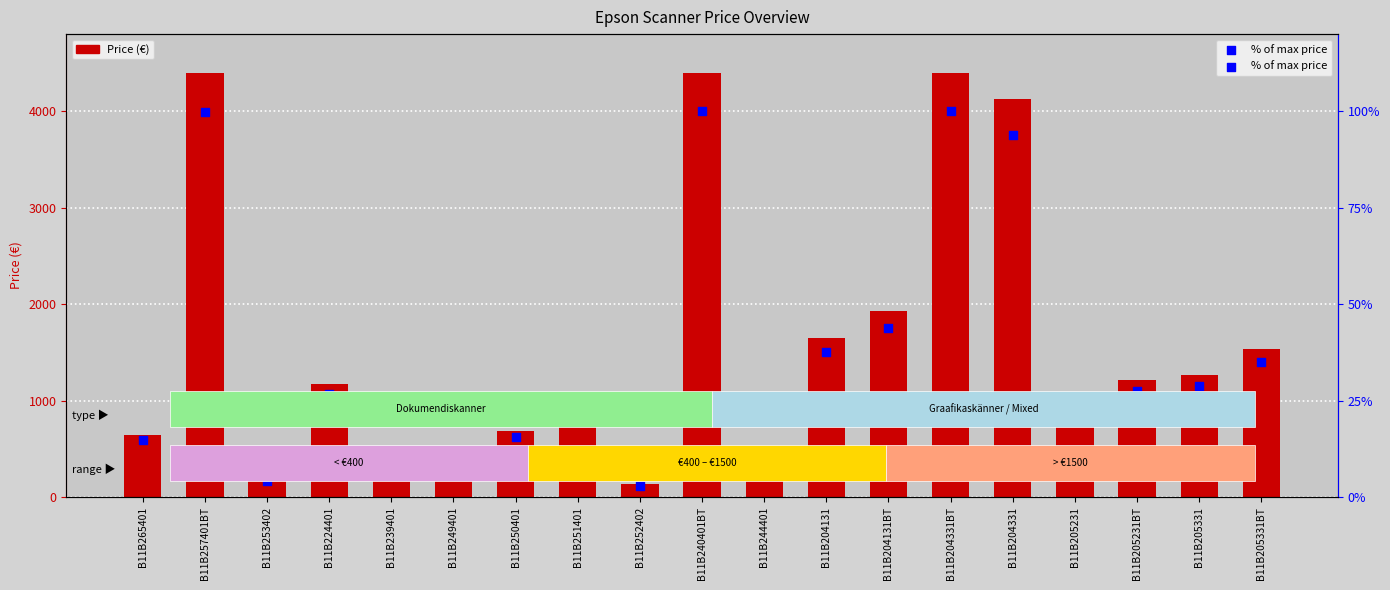

At how many categories does at least one series exceed 516?

14